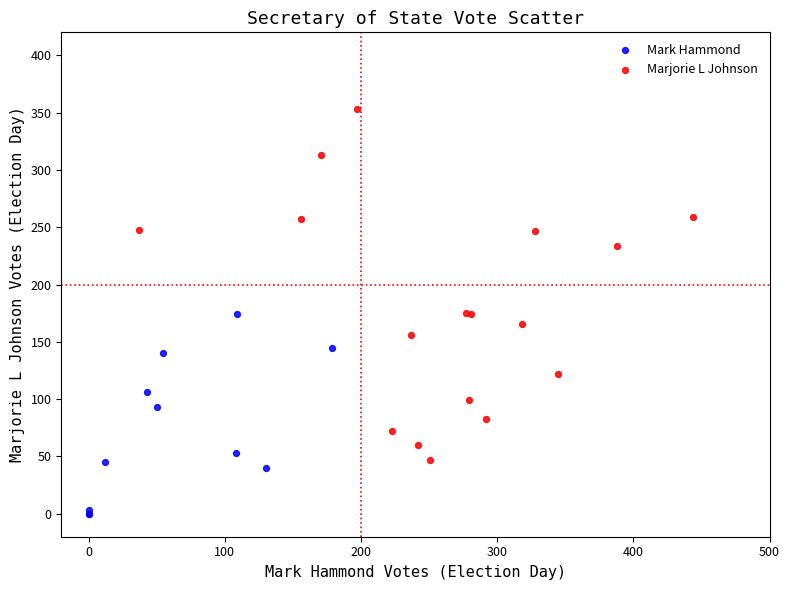

Which series has the widest spread of Y values?

Marjorie L Johnson